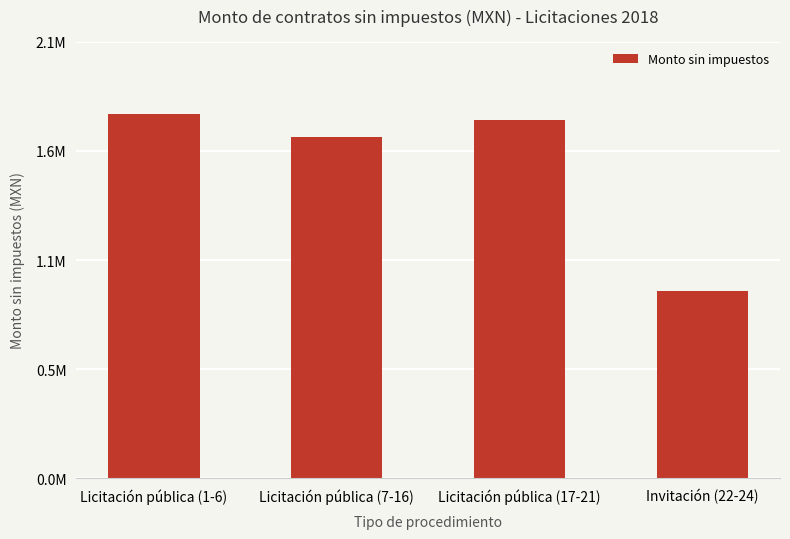

What is the value of the 1st bar from the left?

1773696.3